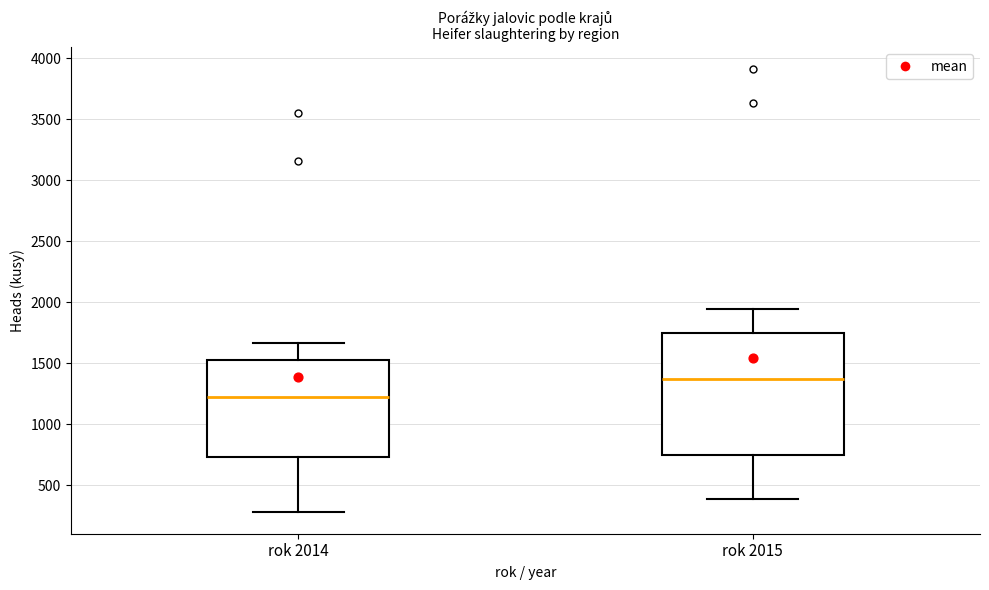

Reading left to right, transcribe this box plot: for each box, give where its median line is, the range the box spans, and where its two whiskers end, as read against the y-axis. The values are not printed on the chart, so give them approximately, as read against the axis.

rok 2014: median 1250, box 750 to 1550, whiskers 300 to 1650
rok 2015: median 1400, box 750 to 1750, whiskers 400 to 1950